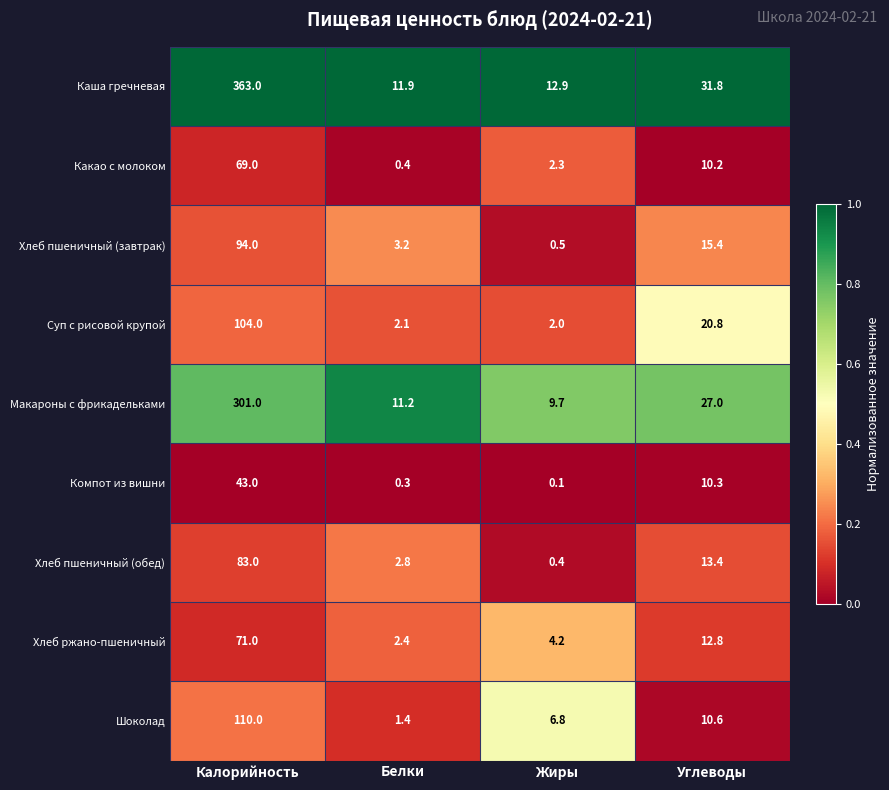

What is the sum of the Компот из вишни values at Калорийность and Жиры?

43.1